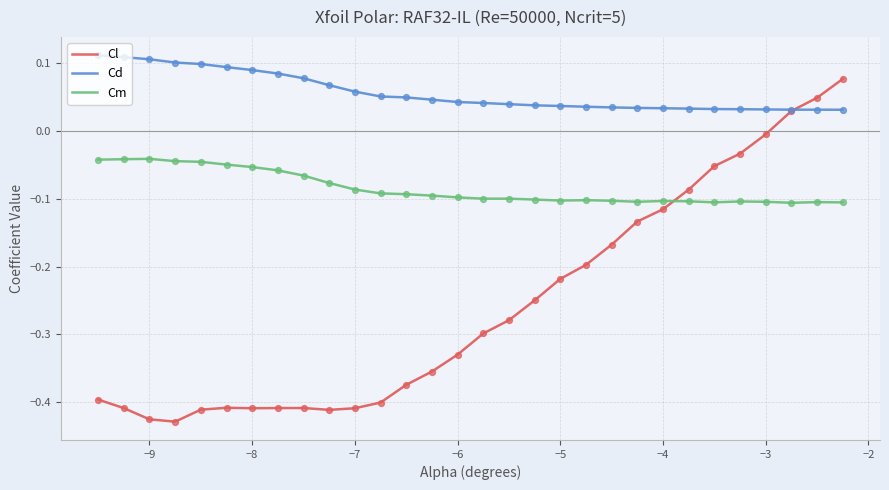

Which series has the largest total across all categories?

Cd